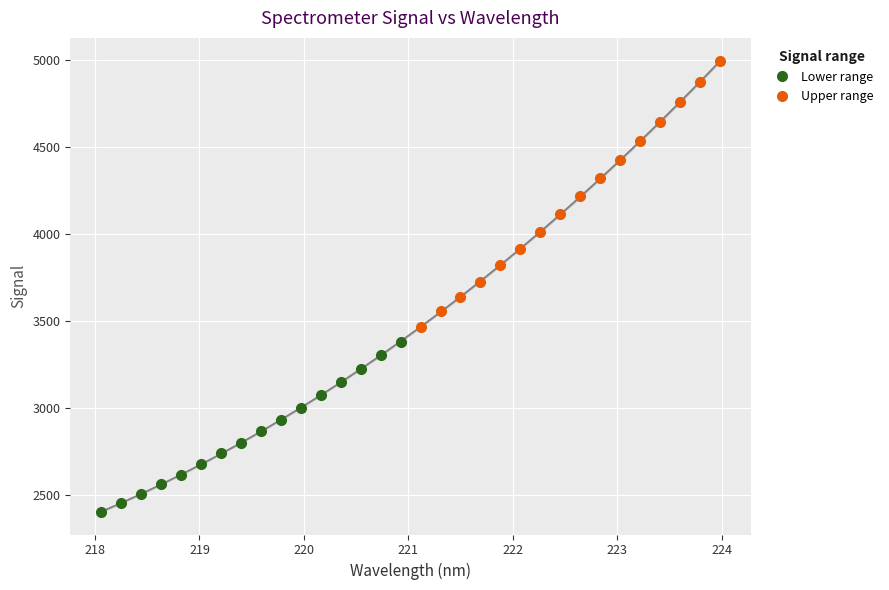

Rank the series at 219 from highest to lowest value.

Upper range, Lower range